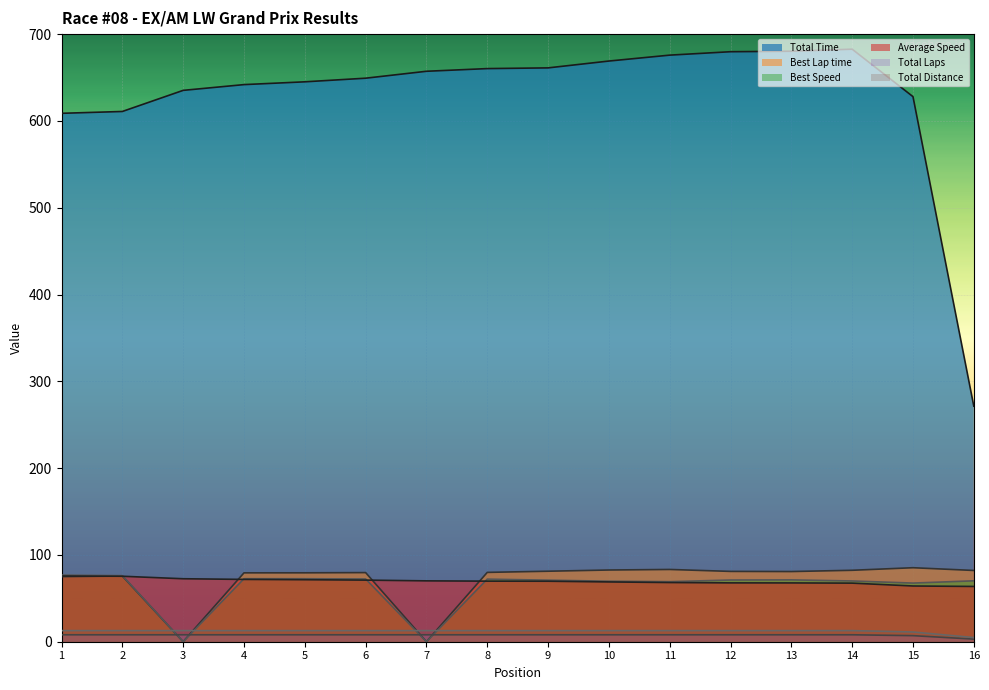

What is the value of the Best Lap time point at the 10th from the left?

82.6